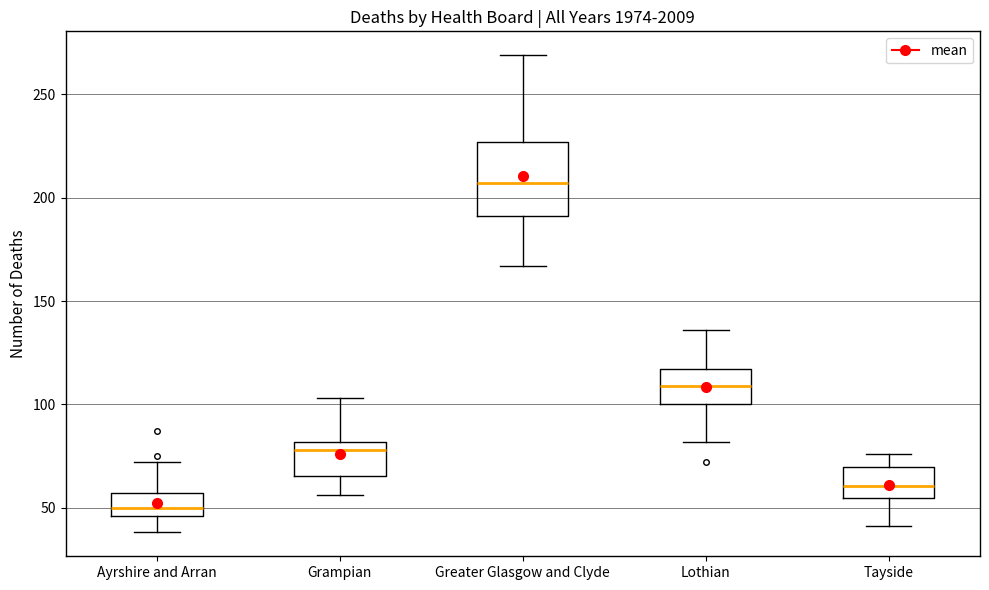

Reading left to right, read every box against the y-axis: the position of its median line, the range the box covers, and the ends of its whiskers. The values are not printed on the chart, so give them approximately, as read against the axis.

Ayrshire and Arran: median 50, box 45 to 55, whiskers 40 to 70
Grampian: median 80 (just below the box's upper edge), box 65 to 80, whiskers 55 to 105
Greater Glasgow and Clyde: median 205, box 190 to 225, whiskers 165 to 270
Lothian: median 110, box 100 to 115, whiskers 80 to 135
Tayside: median 60, box 55 to 70, whiskers 40 to 75